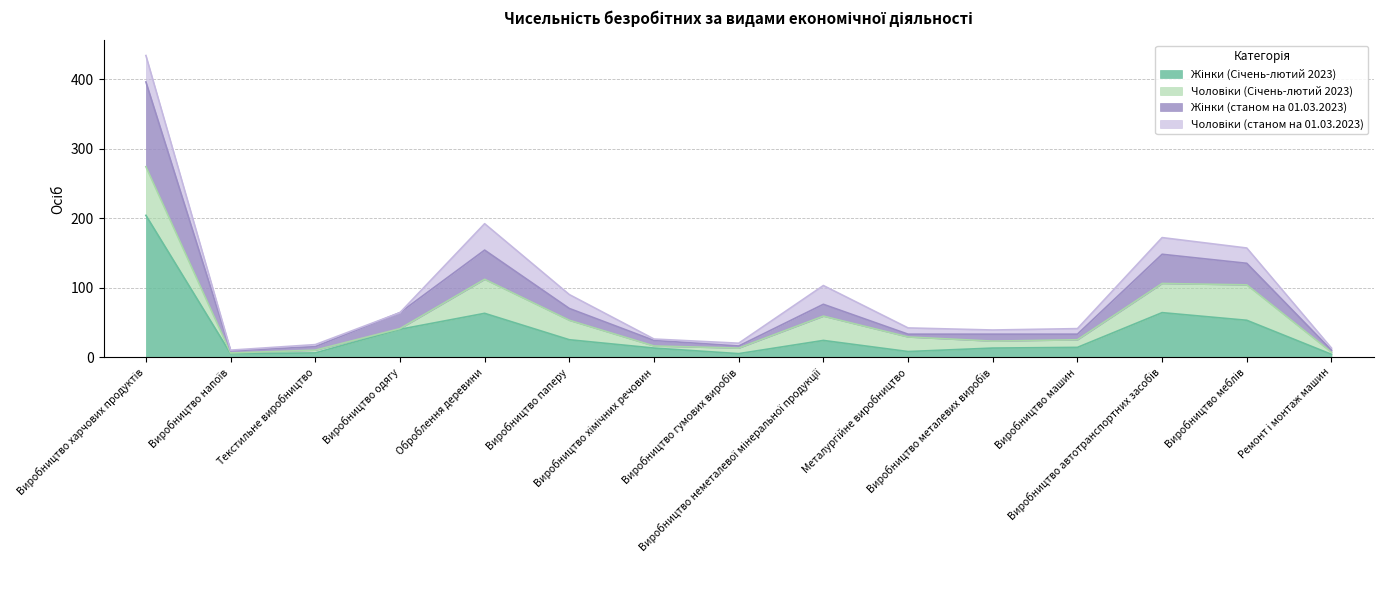

Where does the Жінки (станом на 01.03.2023) series first go above 33?

Виробництво харчових продуктів